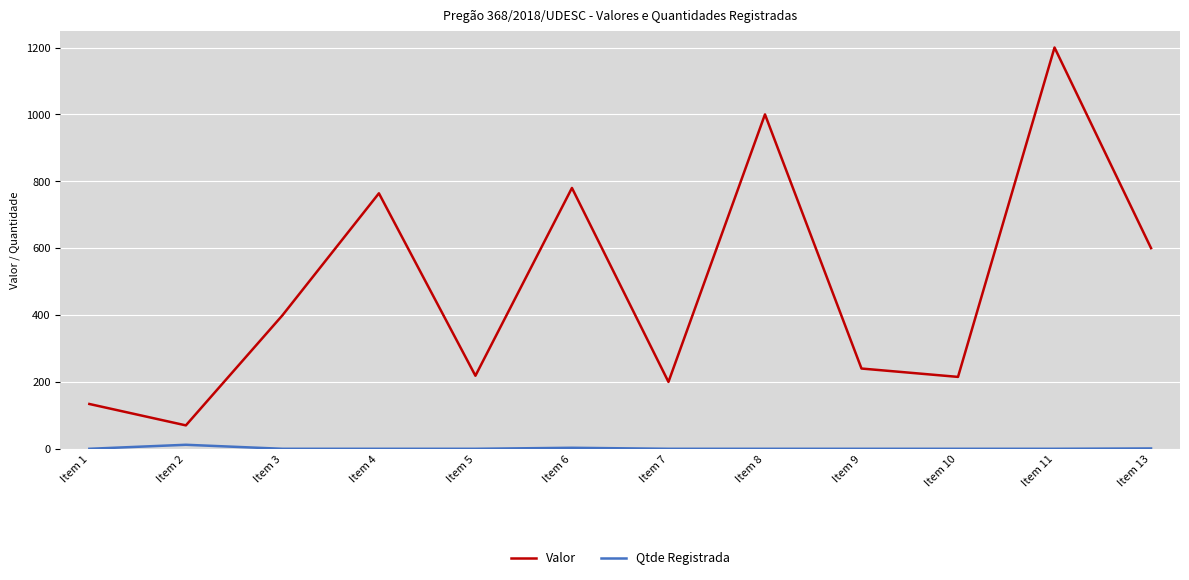

What is the lowest value of the Valor series?

70.0